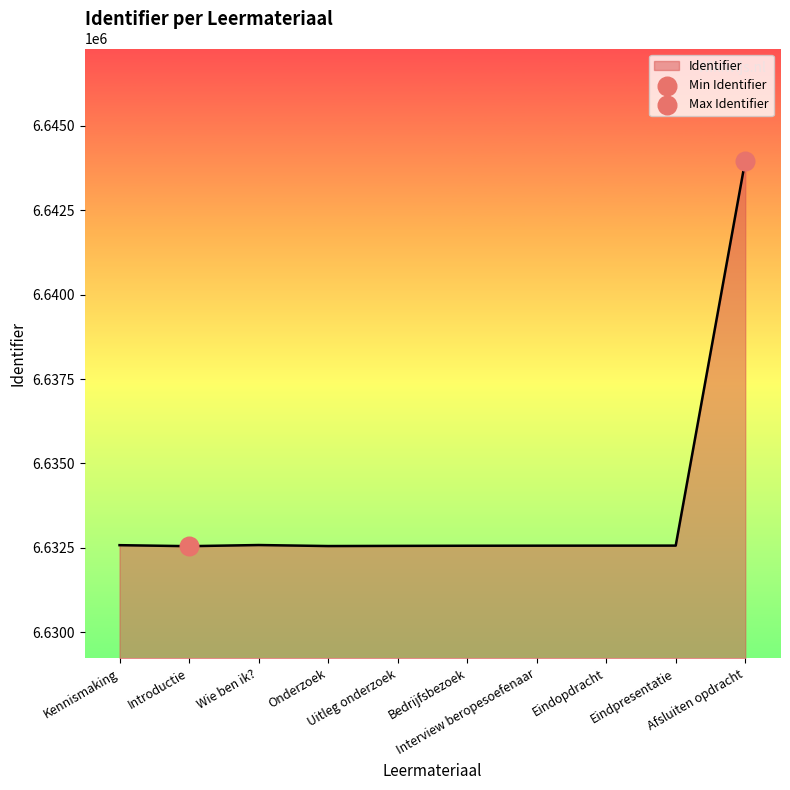

Which has a higher value, Onderzoek or Afsluiten opdracht?

Afsluiten opdracht